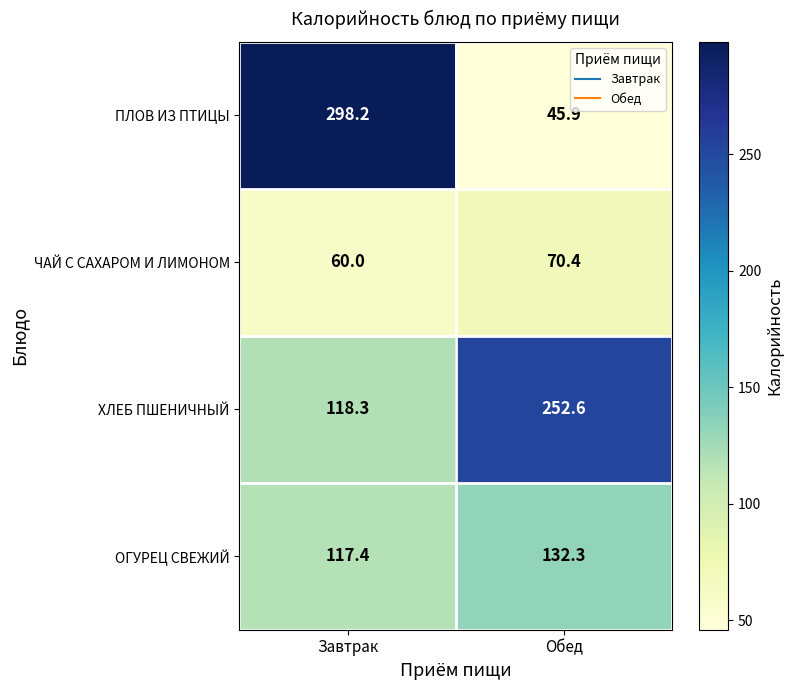

The ОГУРЕЦ СВЕЖИЙ series shows 63.4 at Завтрак. True or false?

False